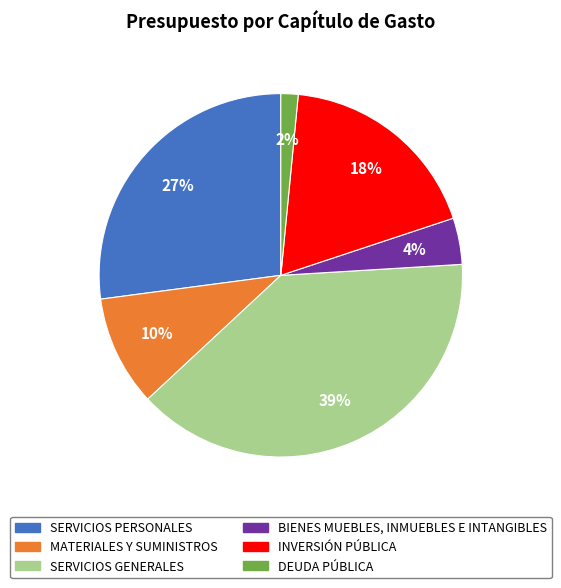

Is there a majority slice in this chart?

No